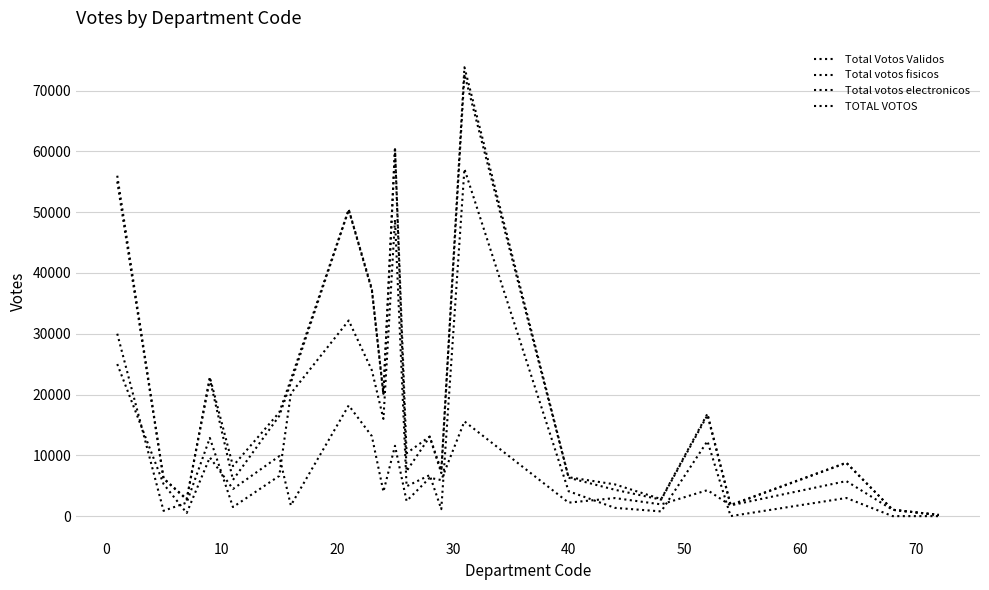

True or false: Total votos electronicos and TOTAL VOTOS cross at least once.

False